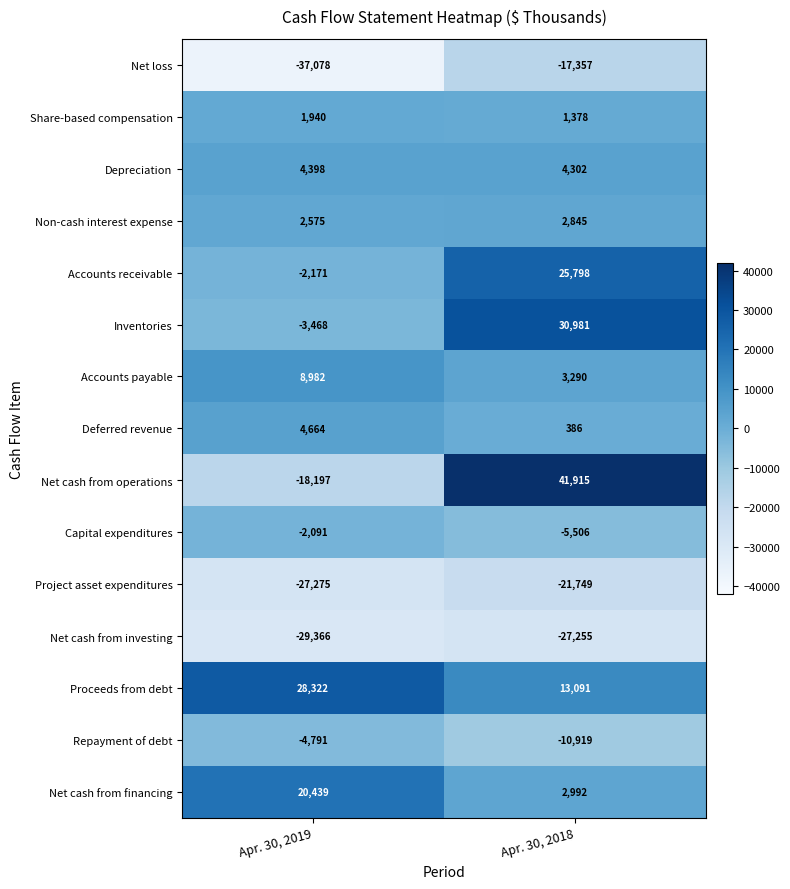

Between Apr. 30, 2019 and Apr. 30, 2018, which series saw the biggest shift?

Net cash from operations